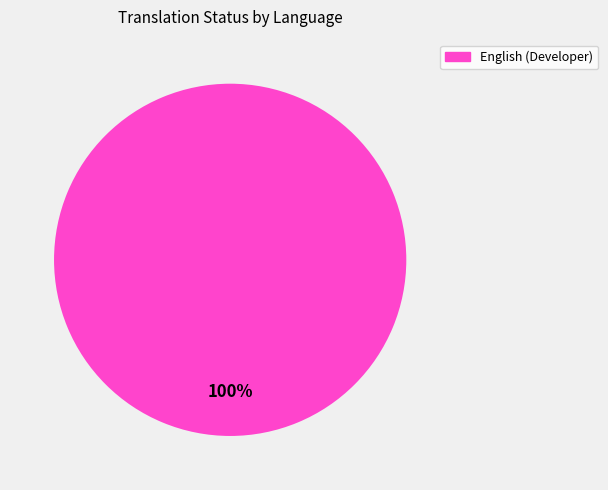

Is there any slice that represents more than half of the pie?

Yes